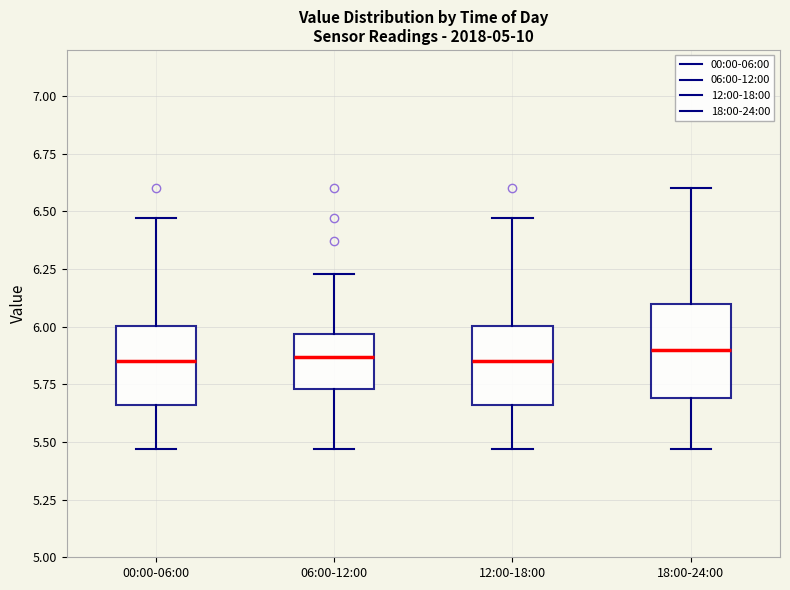

Reading left to right, read every box against the y-axis: the position of its median line, the range the box covers, and the ends of its whiskers. The values are not printed on the chart, so give them approximately, as read against the axis.

00:00-06:00: median 5.85, box 5.65 to 6.00, whiskers 5.45 to 6.45
06:00-12:00: median 5.85, box 5.75 to 5.95, whiskers 5.45 to 6.25
12:00-18:00: median 5.85, box 5.65 to 6.00, whiskers 5.45 to 6.45
18:00-24:00: median 5.90, box 5.70 to 6.10, whiskers 5.45 to 6.60